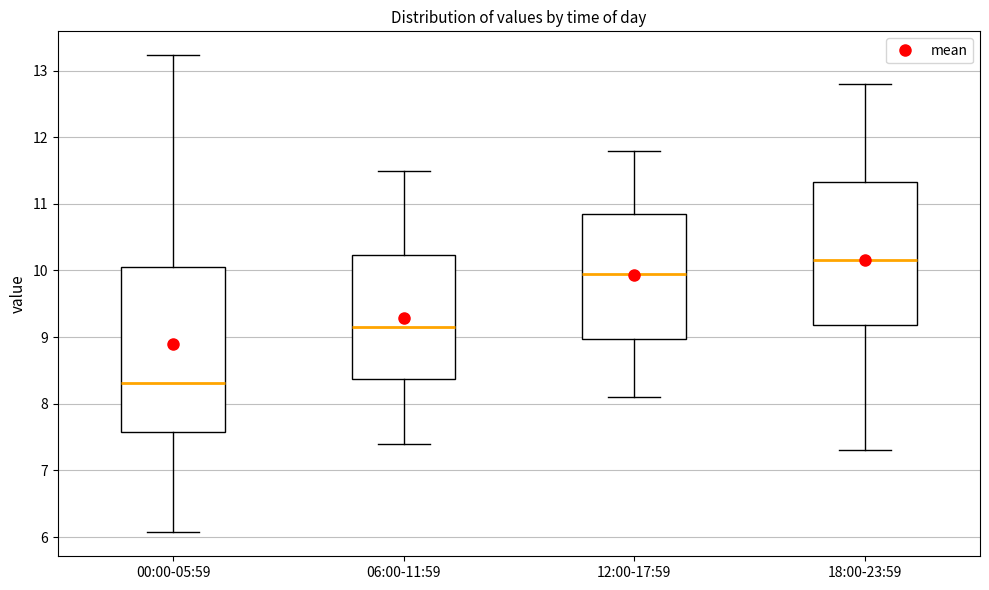

Reading left to right, read every box against the y-axis: the position of its median line, the range the box covers, and the ends of its whiskers. The values are not printed on the chart, so give them approximately, as read against the axis.

00:00-05:59: median 8.3, box 7.6 to 10.1, whiskers 6.1 to 13.2
06:00-11:59: median 9.2, box 8.4 to 10.2, whiskers 7.4 to 11.5
12:00-17:59: median 10.0, box 9.0 to 10.9, whiskers 8.1 to 11.8
18:00-23:59: median 10.2, box 9.2 to 11.3, whiskers 7.3 to 12.8